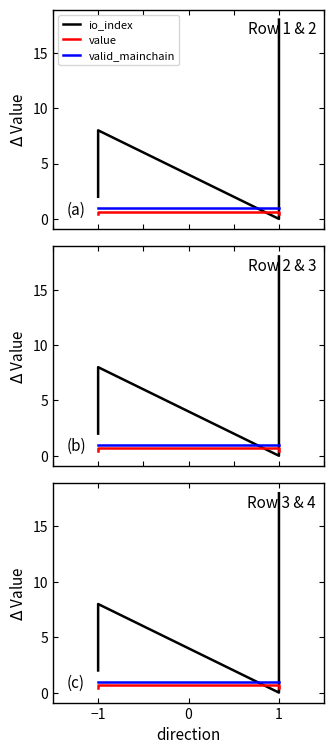

What is the average value of the io_index series?

7.0